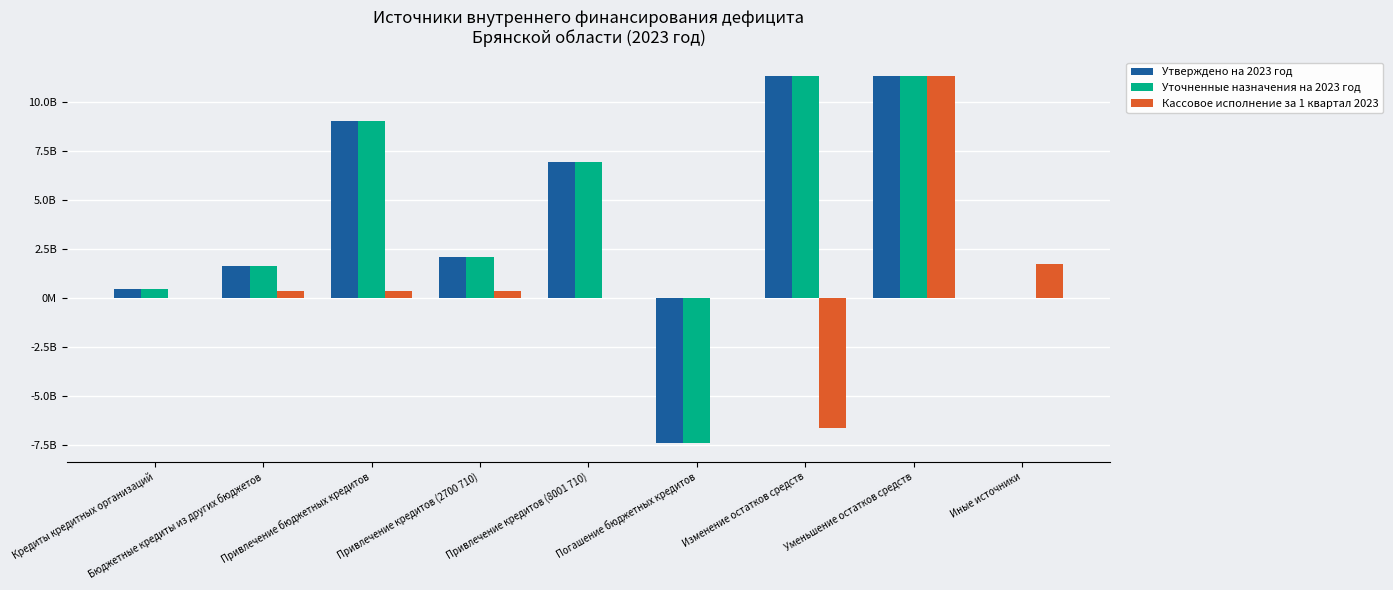

What are all the series names shown in the legend?

Утверждено на 2023 год, Уточненные назначения на 2023 год, Кассовое исполнение за 1 квартал 2023